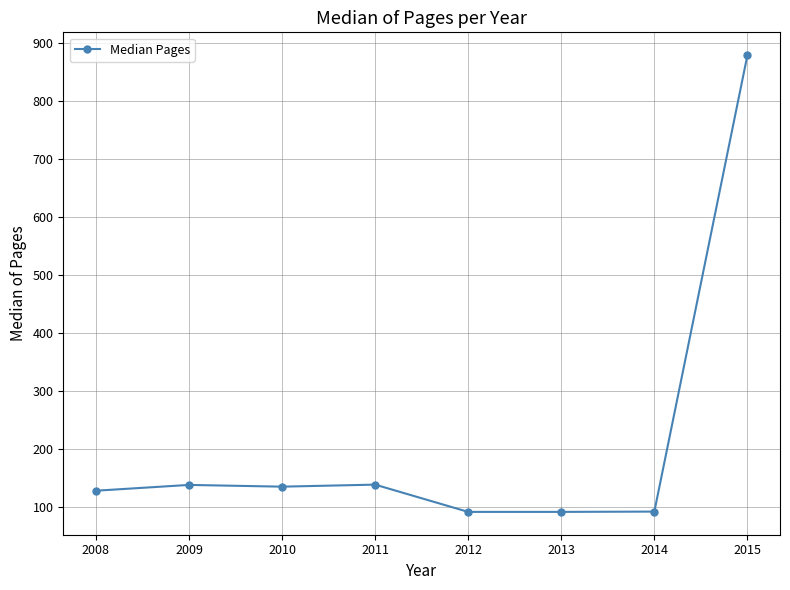

Between 2008 and 2015, which is larger?

2015